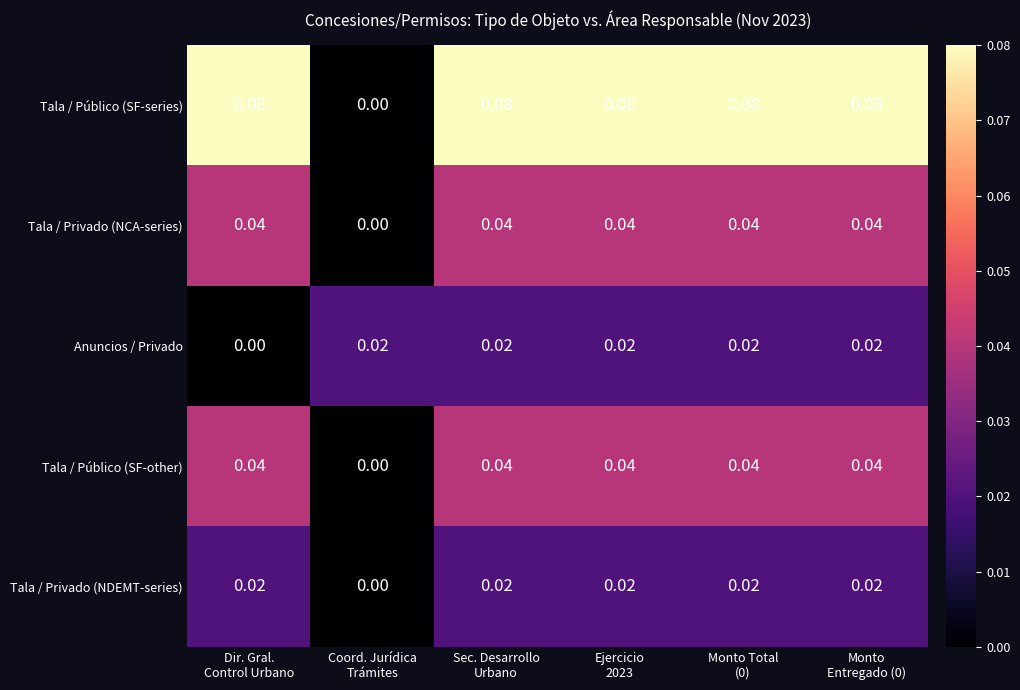

Which series has the widest spread of values?

Tala / Público (SF-series)